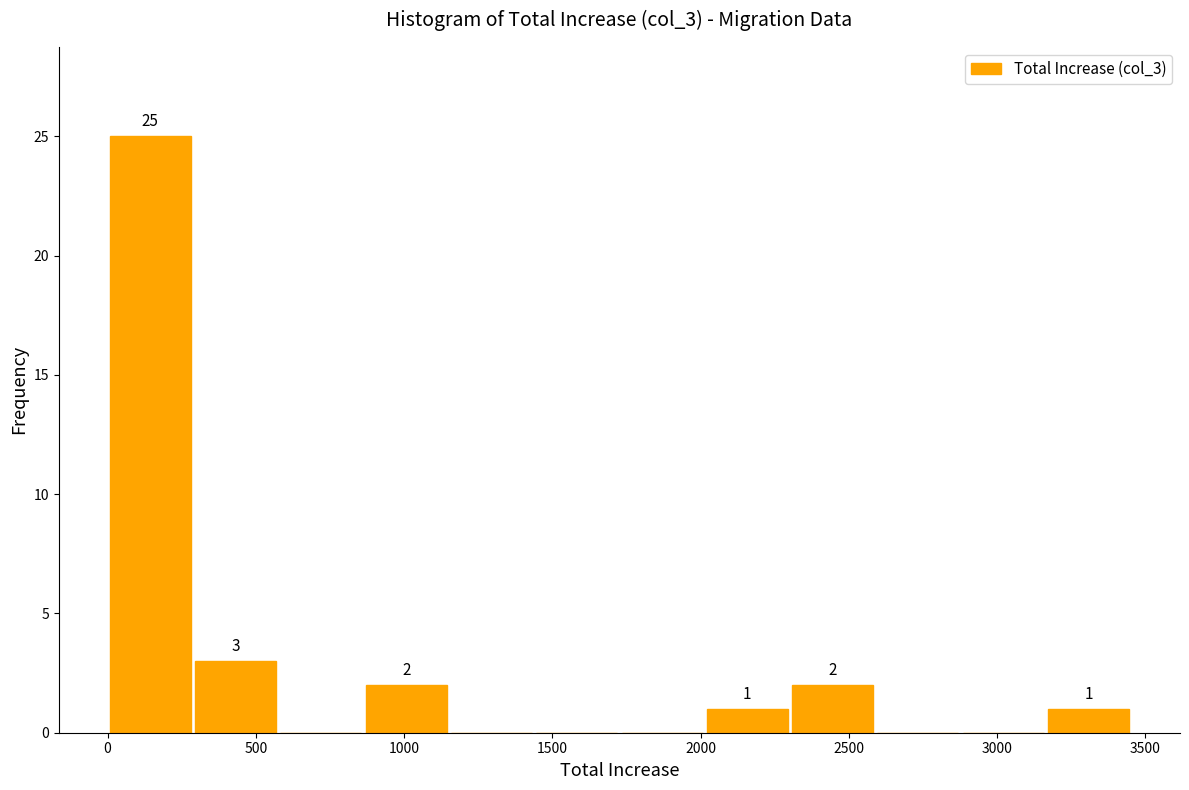

Which range on the x-axis has the tallest bar?

0 to 300